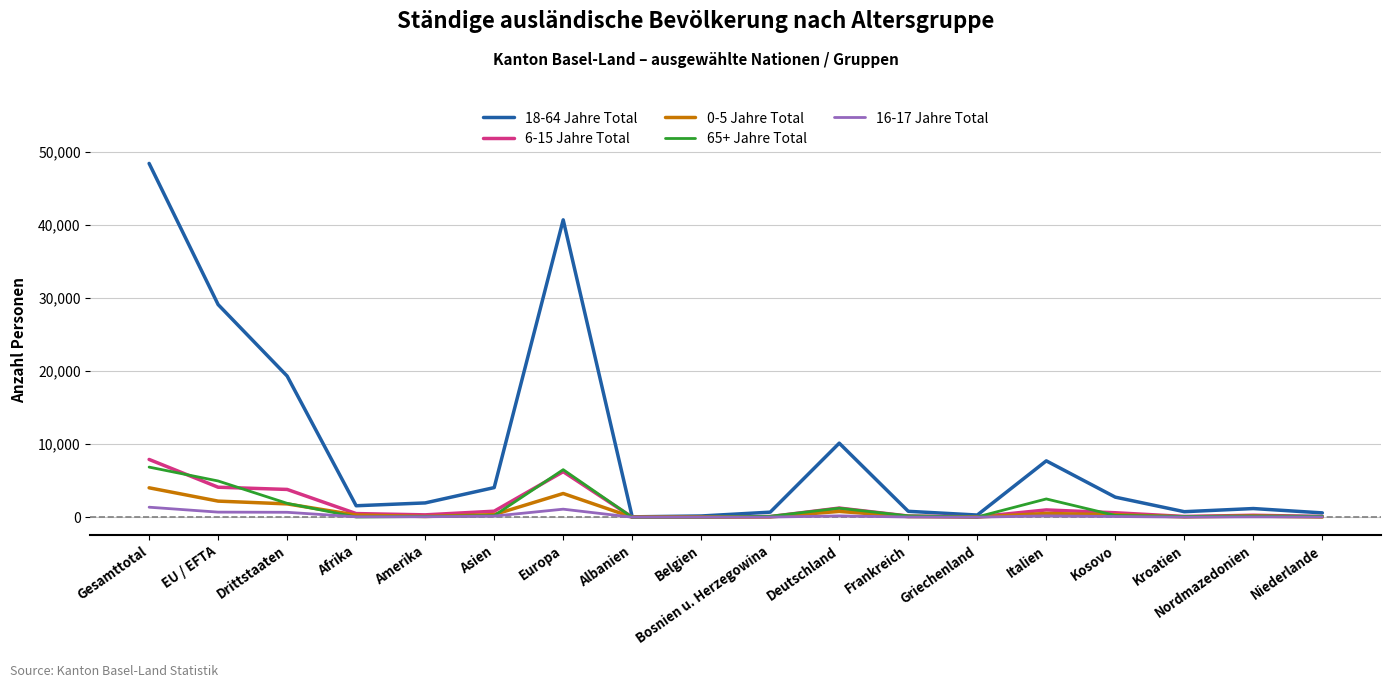

Is it true that 18-64 Jahre Total equals 29078 at EU / EFTA?

True